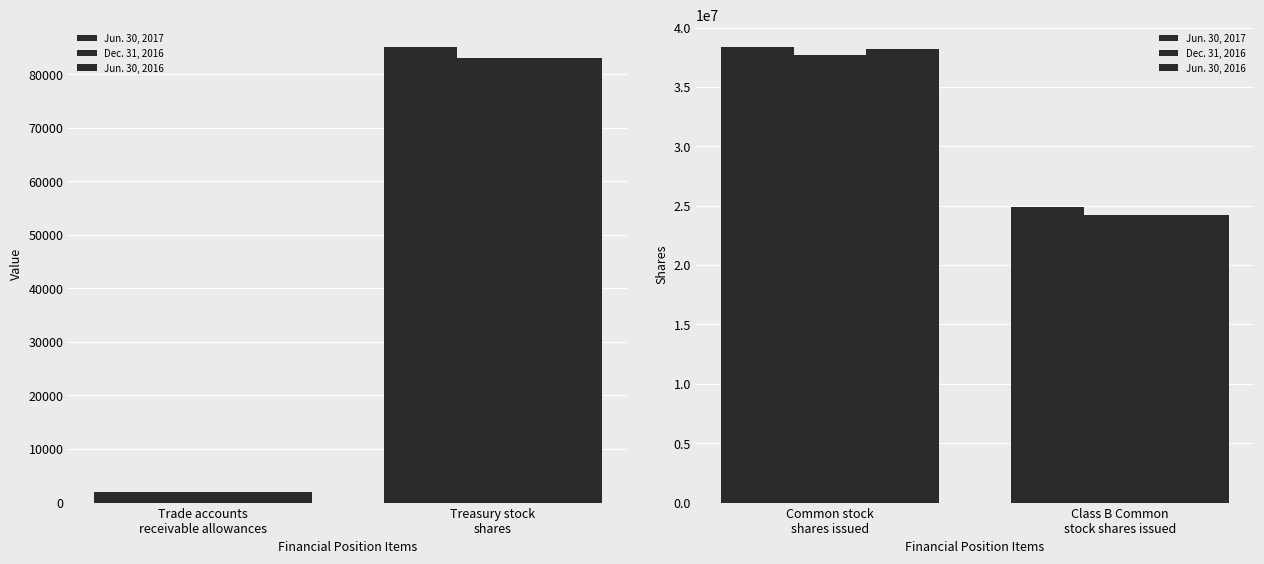

What are all the series names shown in the legend?

Jun. 30, 2017, Dec. 31, 2016, Jun. 30, 2016